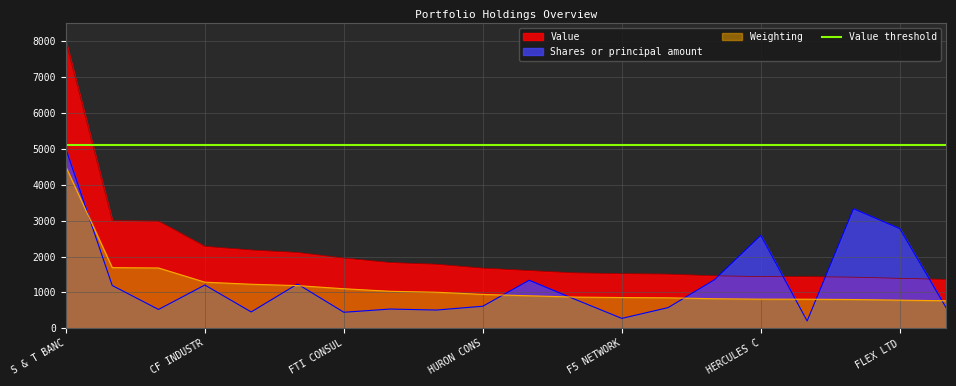

What is the difference between the second highest and minimum values in the Weighting series?

924.4